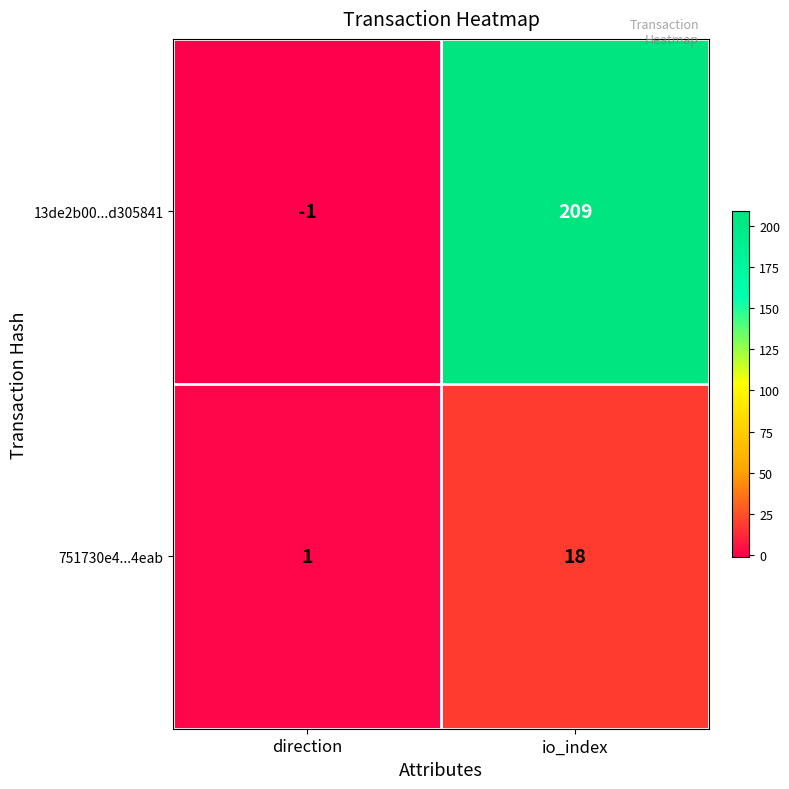

How many positive values does the 13de2b00...d305841 series have?

1